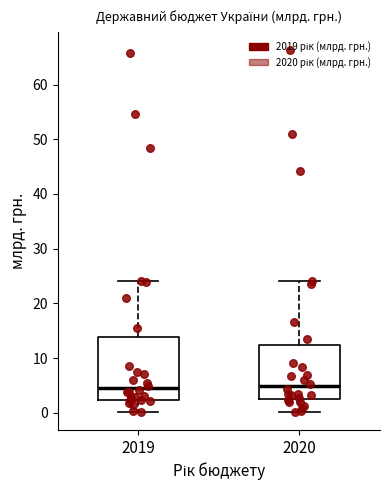

Comparing the boxes themselves (not the whiskers), which one is the tallest?

2019